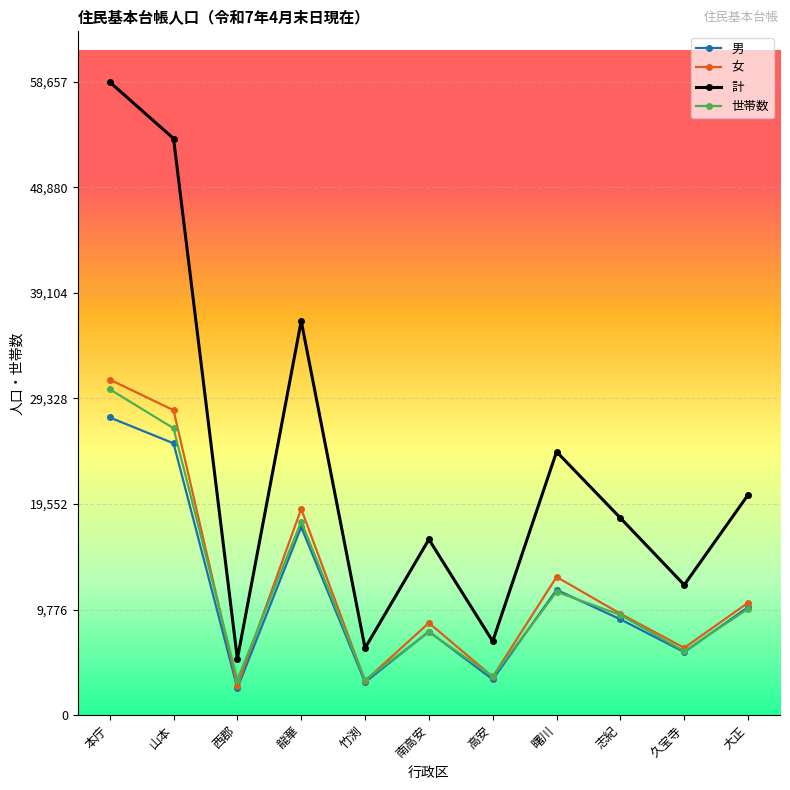

What is the greatest value displayed?

58657